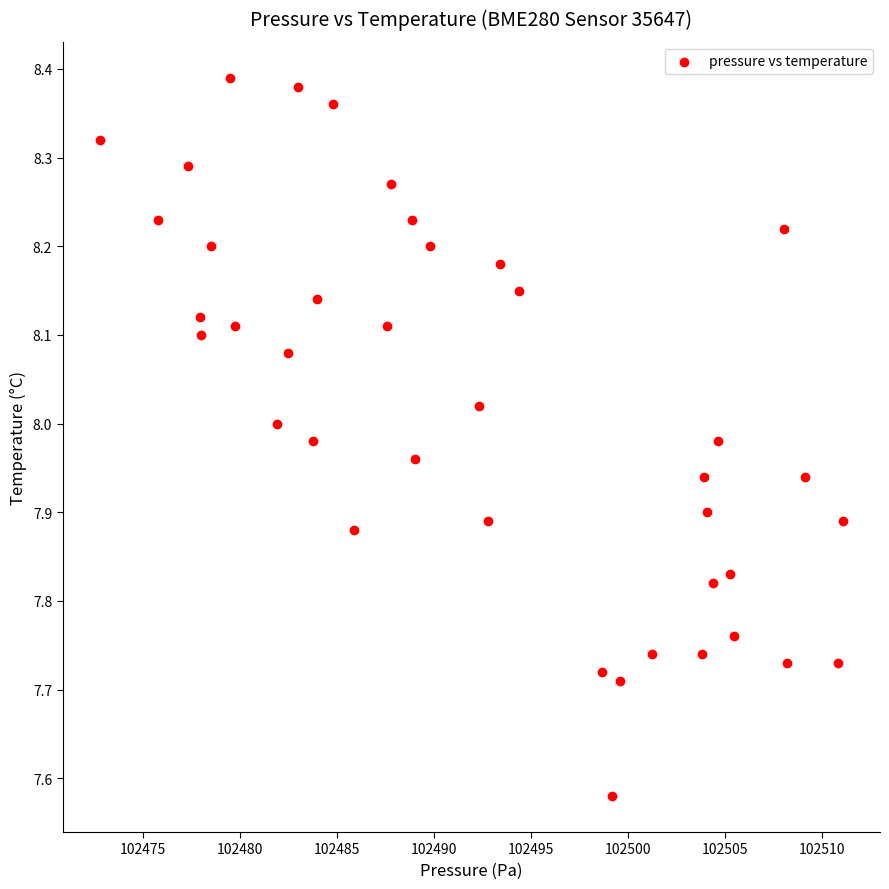

What is the range of X values (max minus min)?

38.3